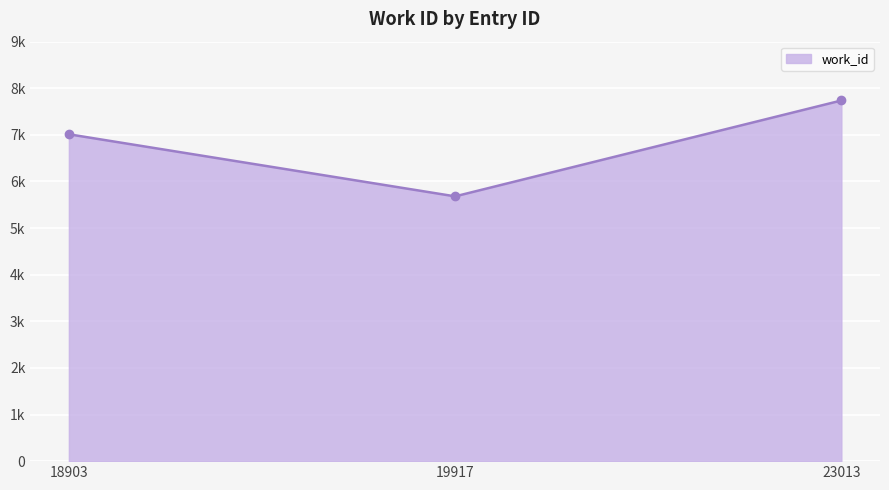

Does the chart have visible grid lines?

Yes